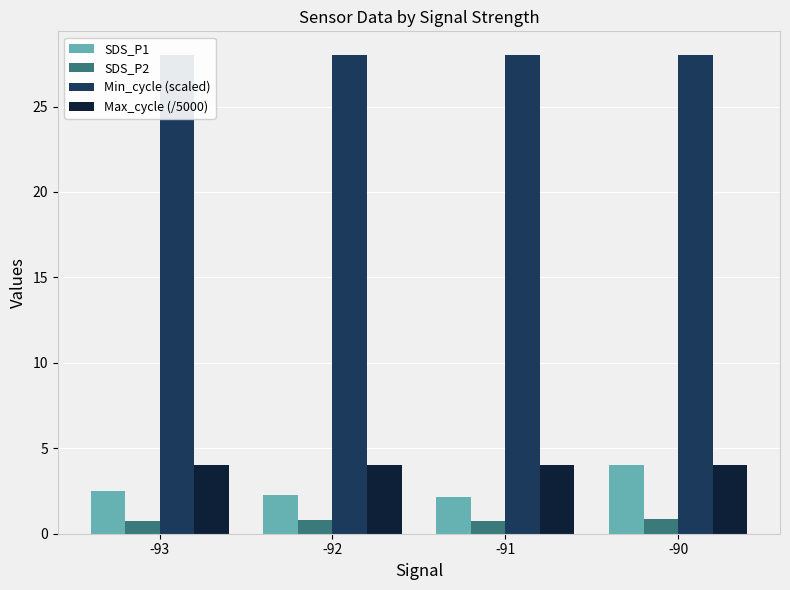

What is the sum of all SDS_P1 values?

11.0